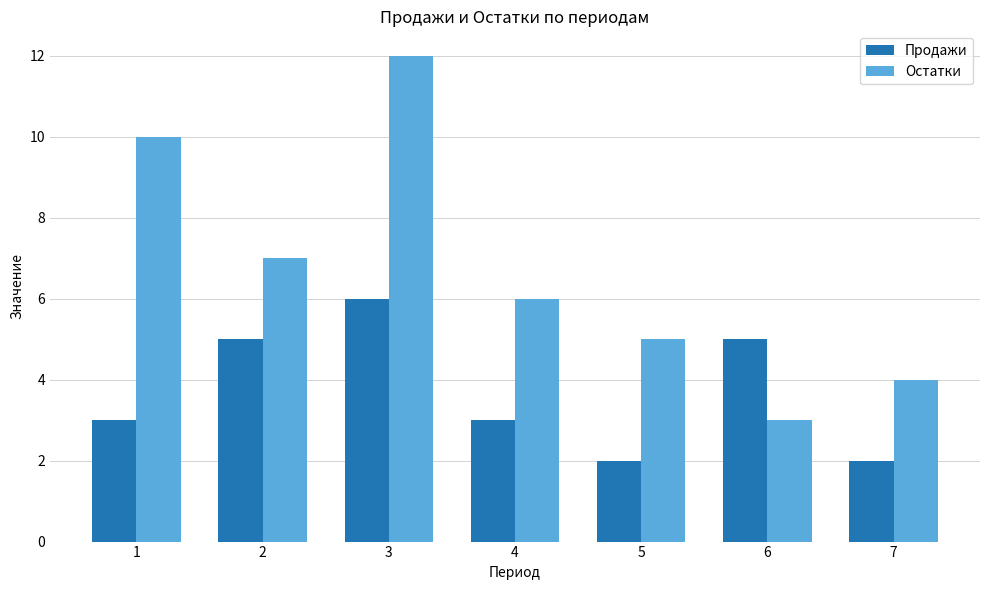

What is the value of the Продажи bar at the 1st from the left?

3